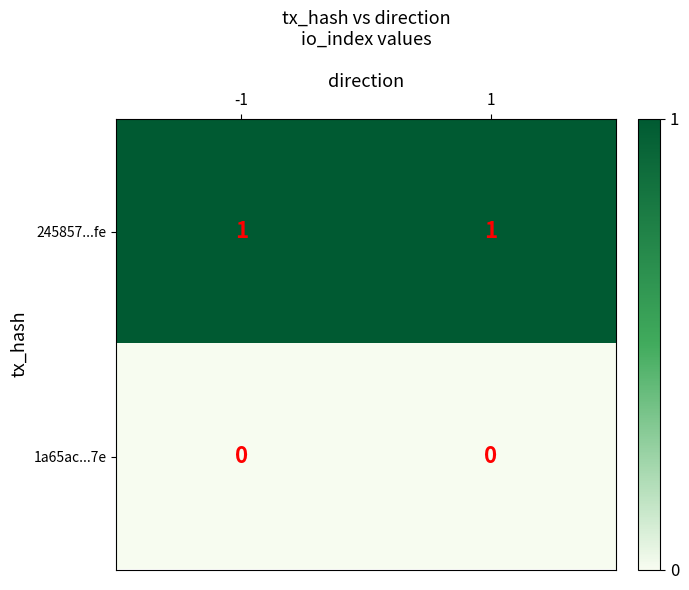

True or false: 245857...fe has a value of 1 at 1.

True